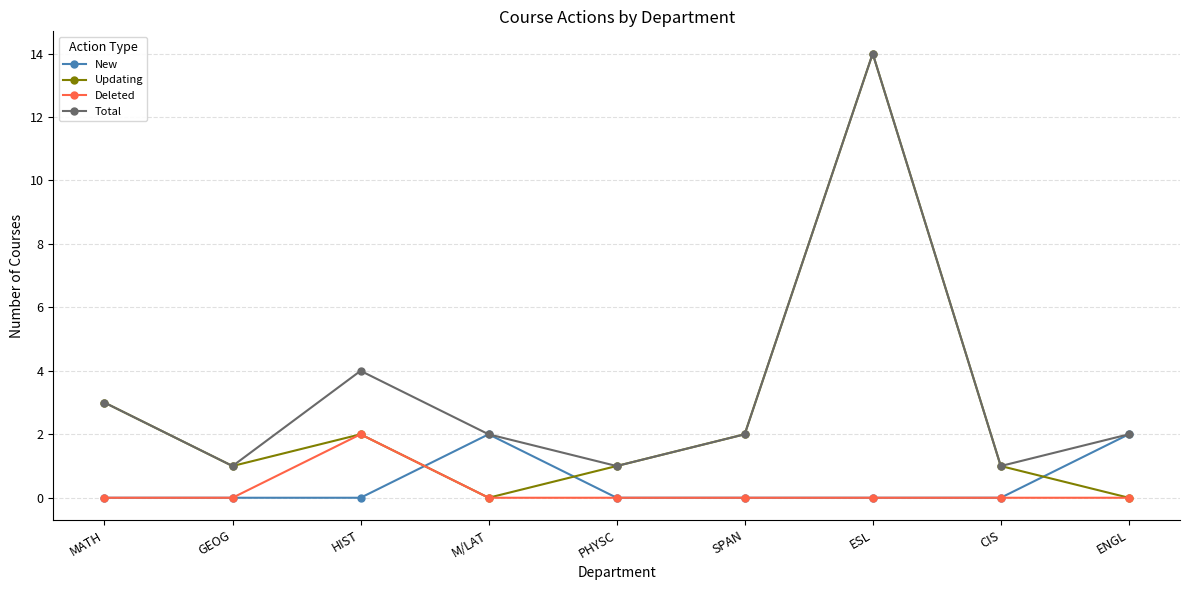

The Updating series shows 2 at HIST. True or false?

True